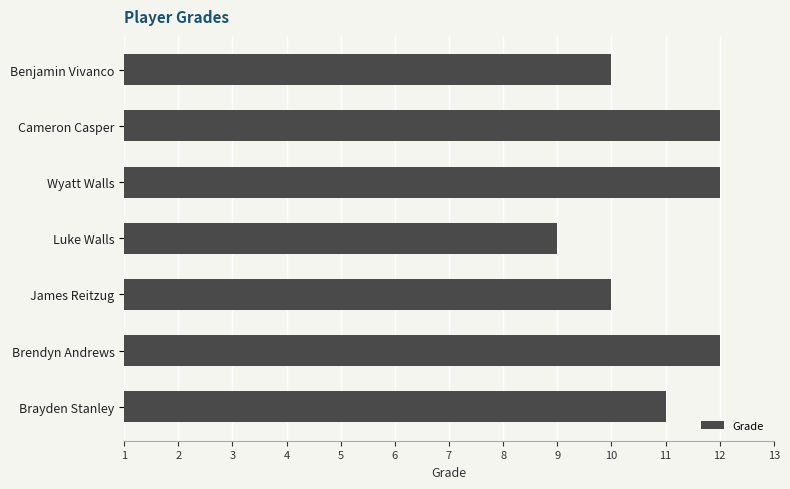

Are the bars horizontal?

Yes